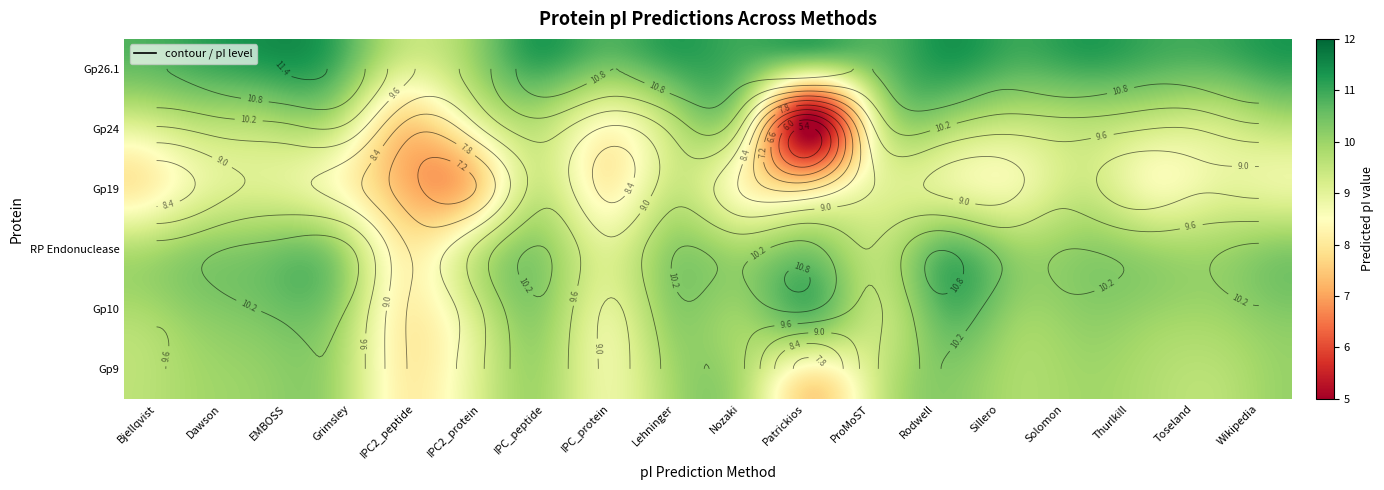

True or false: Solomon has a value of 9.4 at 2.

True